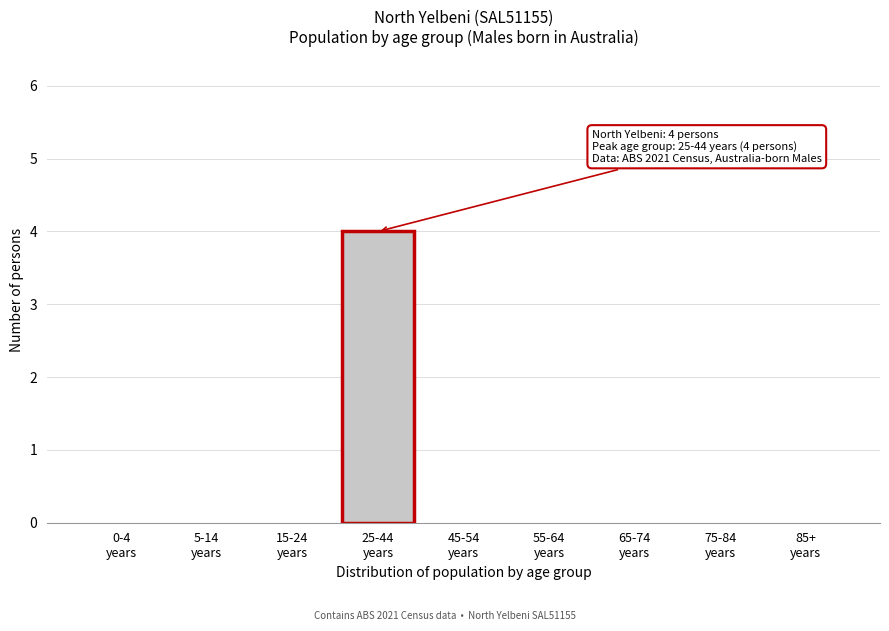

What is the greatest value displayed?

4